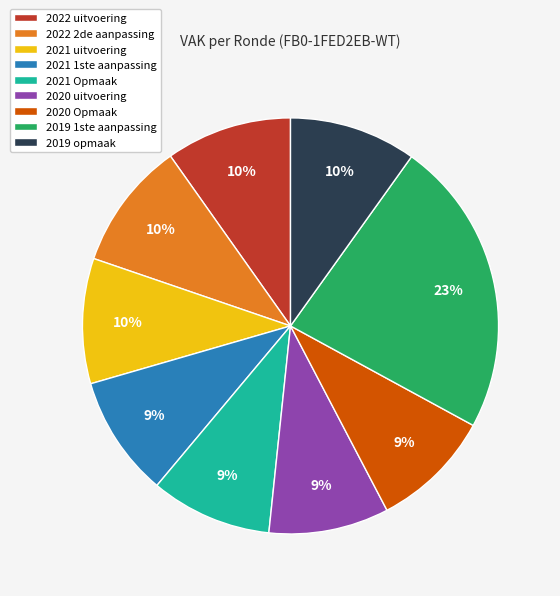

What percentage is the 2019 1ste aanpassing slice, to the nearest percent?

23%